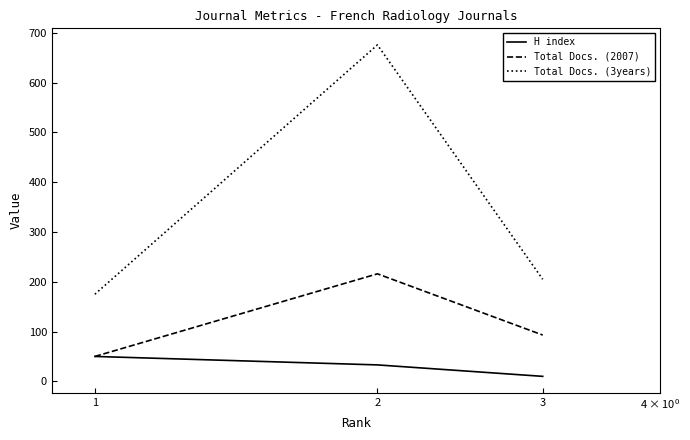

At how many categories does at least one series exceed 666?

1